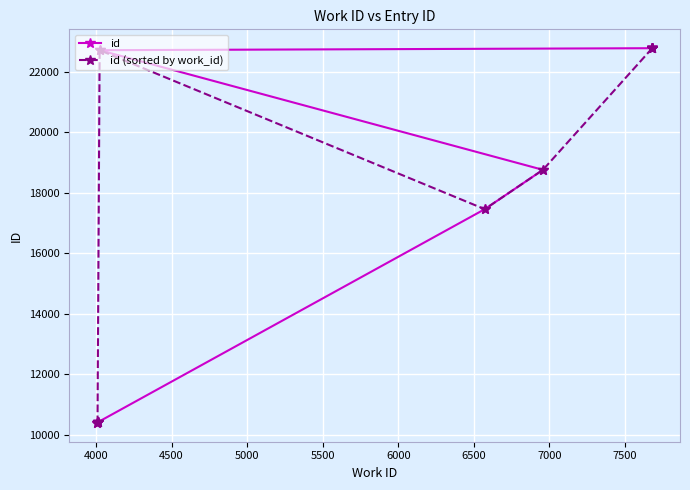

How many lines are shown in the chart?

2